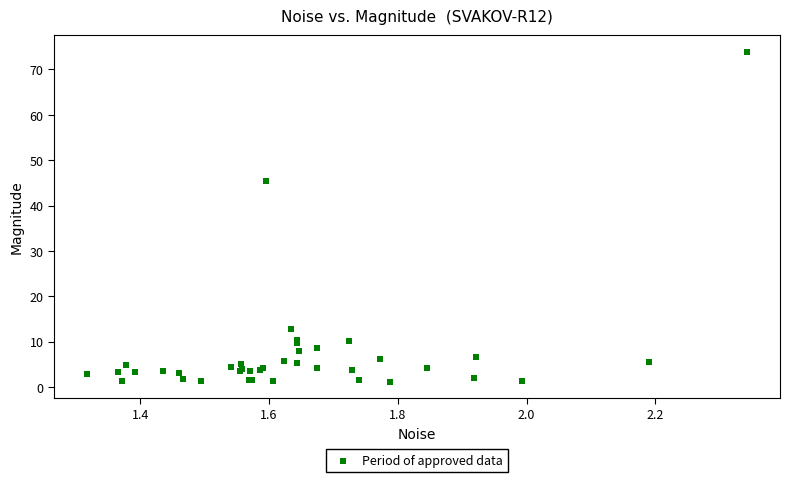

What Y value in the scatter plot is closest to 37?

45.5